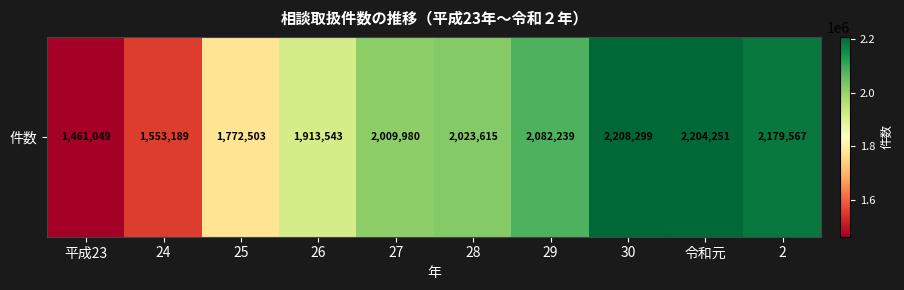

Rank the categories by value from highest to lowest.

30, 令和元, 2, 29, 28, 27, 26, 25, 24, 平成23